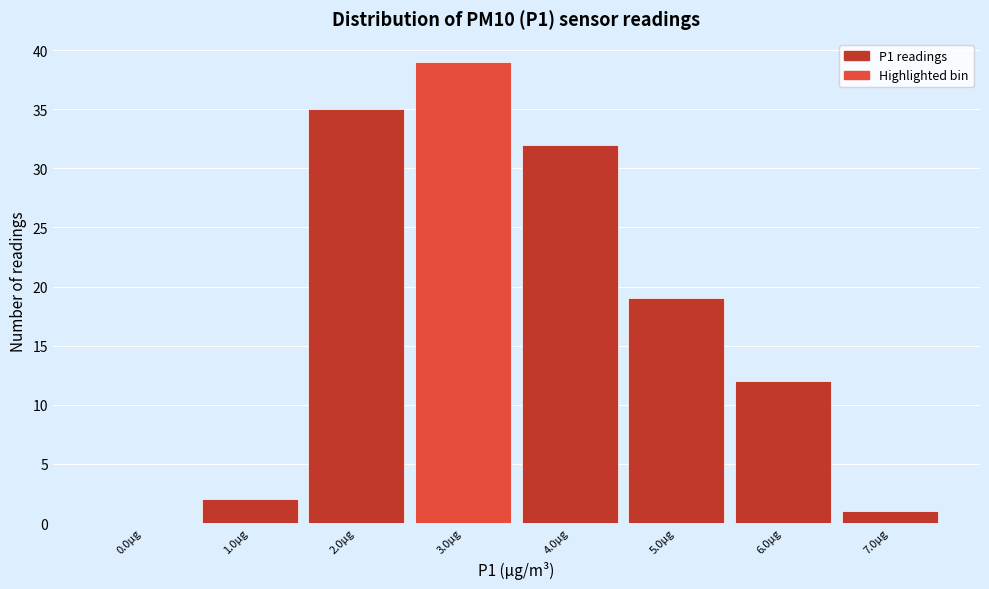

Reading left to right, transcribe all the data shown in this chart.

0.0µg=0	1.0µg=2	2.0µg=35	3.0µg=39	4.0µg=32	5.0µg=19	6.0µg=12	7.0µg=1